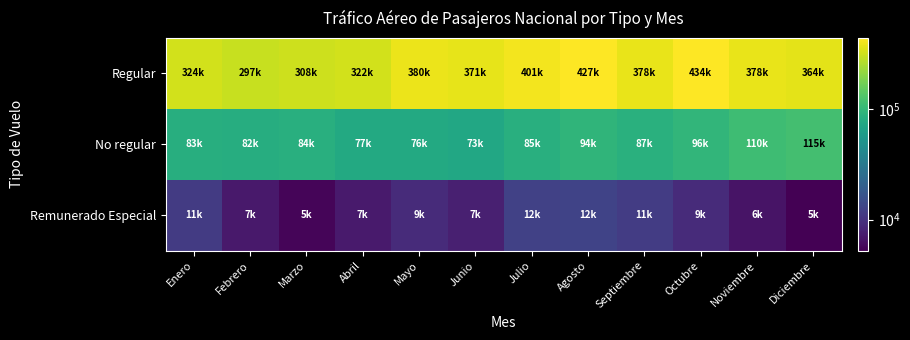

Which series changed the most between Agosto and Noviembre?

Regular